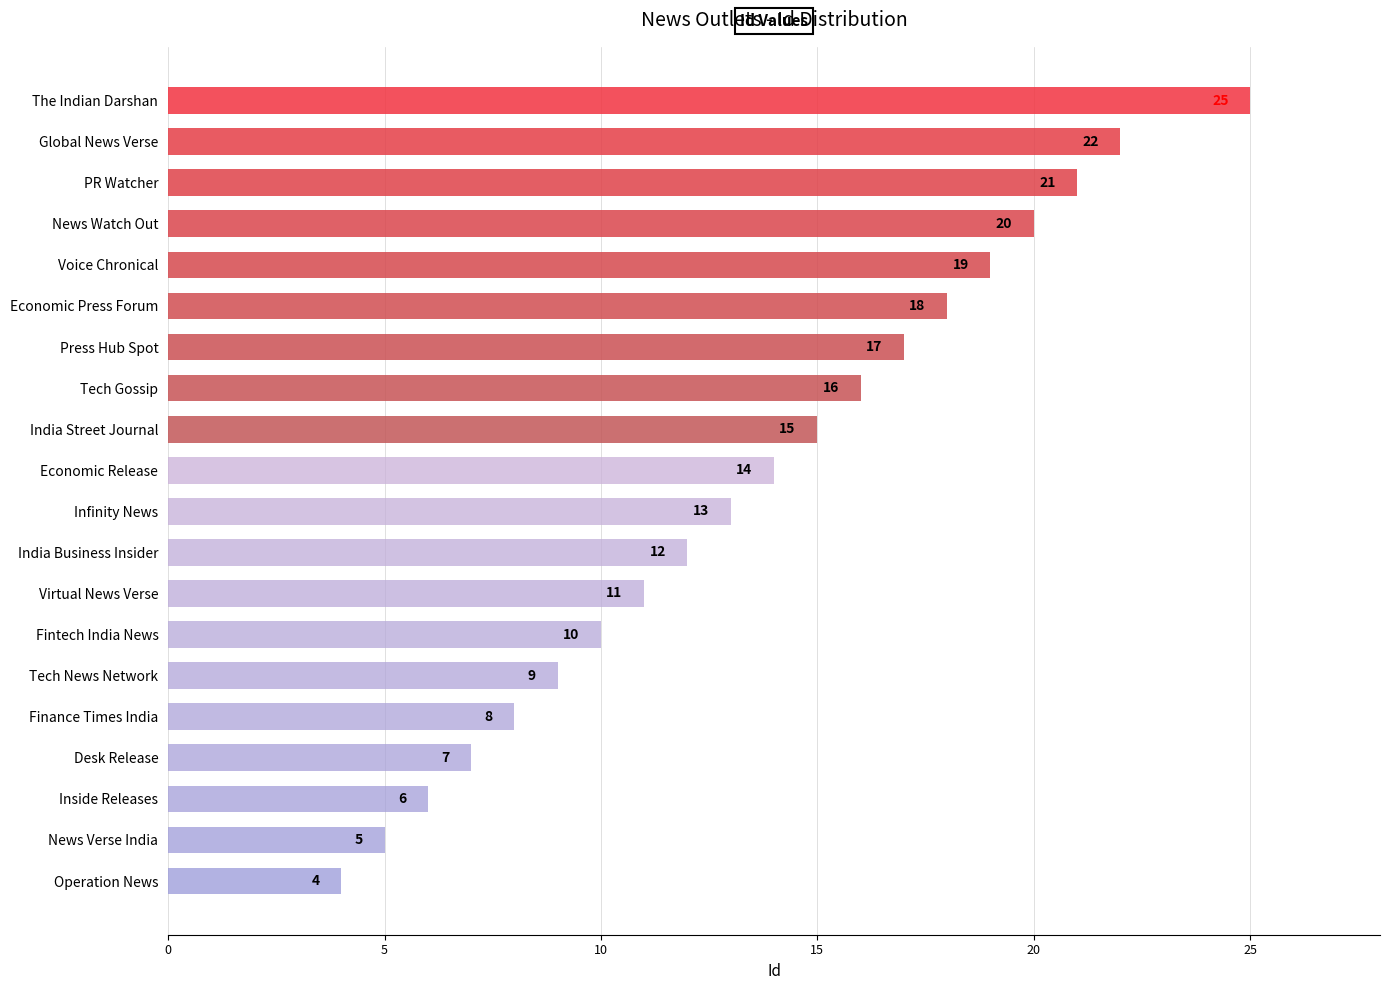

What is the greatest value displayed?

25